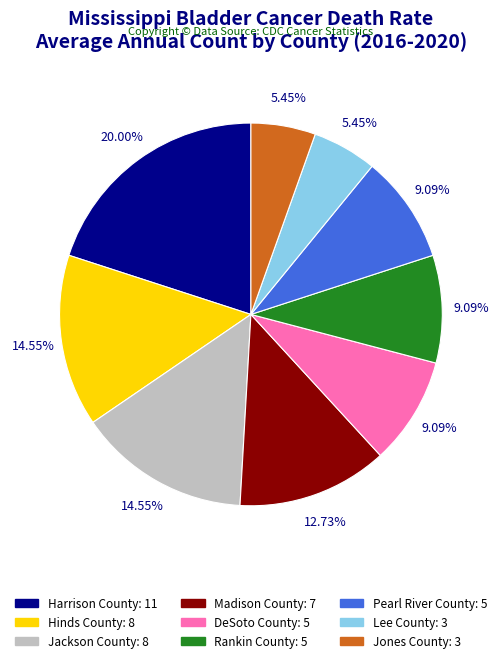

To the nearest percent, what percentage of the pie is Pearl River County?

9%